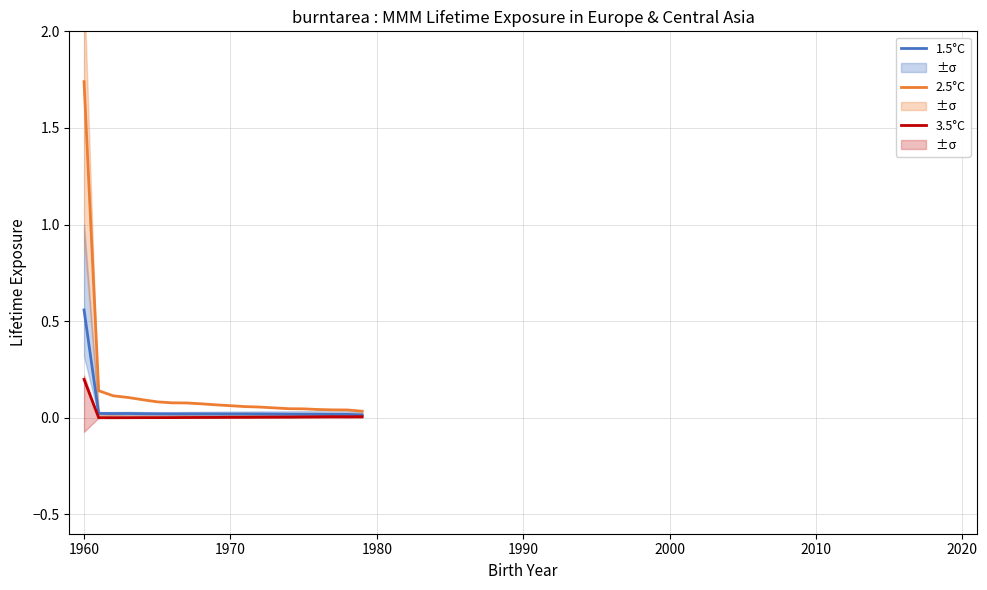

What is the average value of the 2.5°C series?

0.2